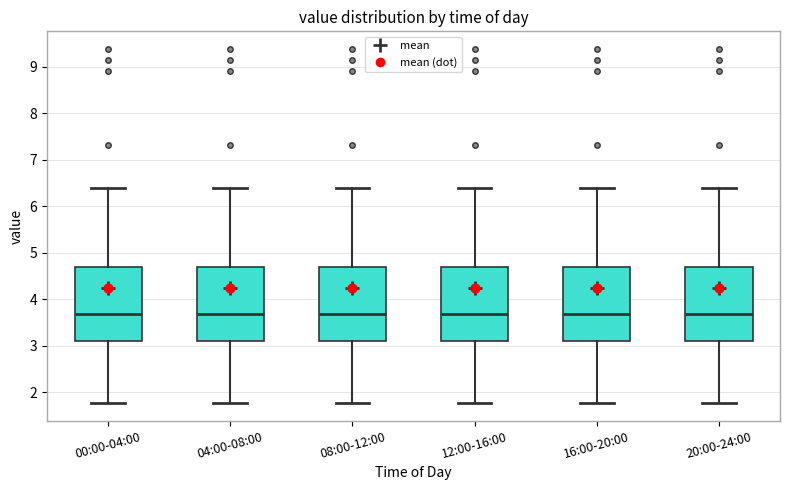

Where is the upper edge of the box for 08:00-12:00 on the y-axis? The values are not printed on the chart, so give them approximately, as read against the axis.

4.7